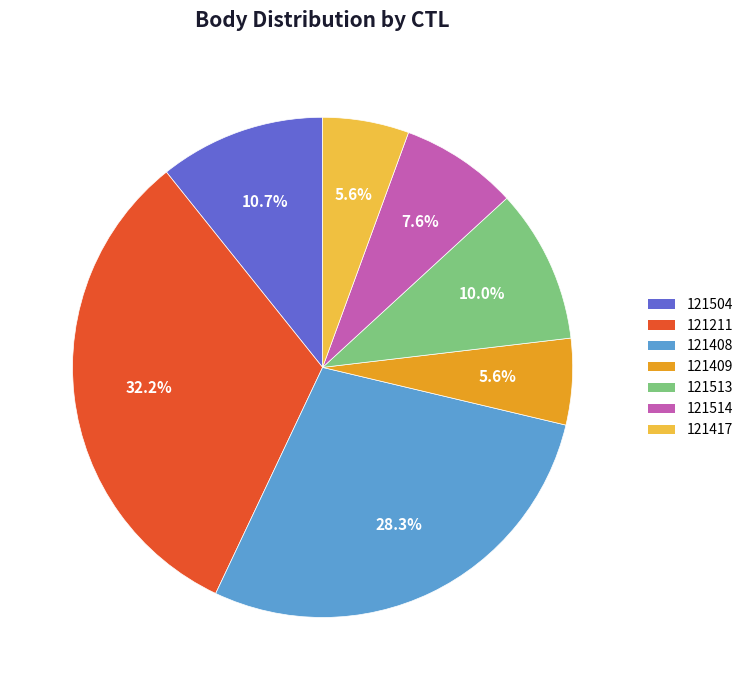

To the nearest percent, what is the combined percentage of 121408 and 121514?

36%